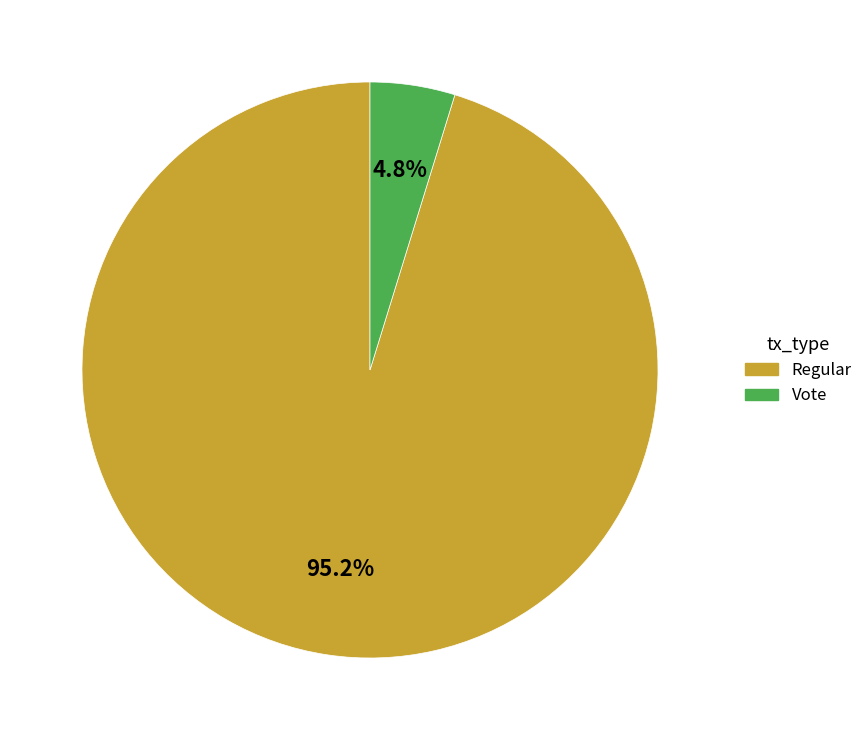

To the nearest percent, what portion does Regular represent?

95%